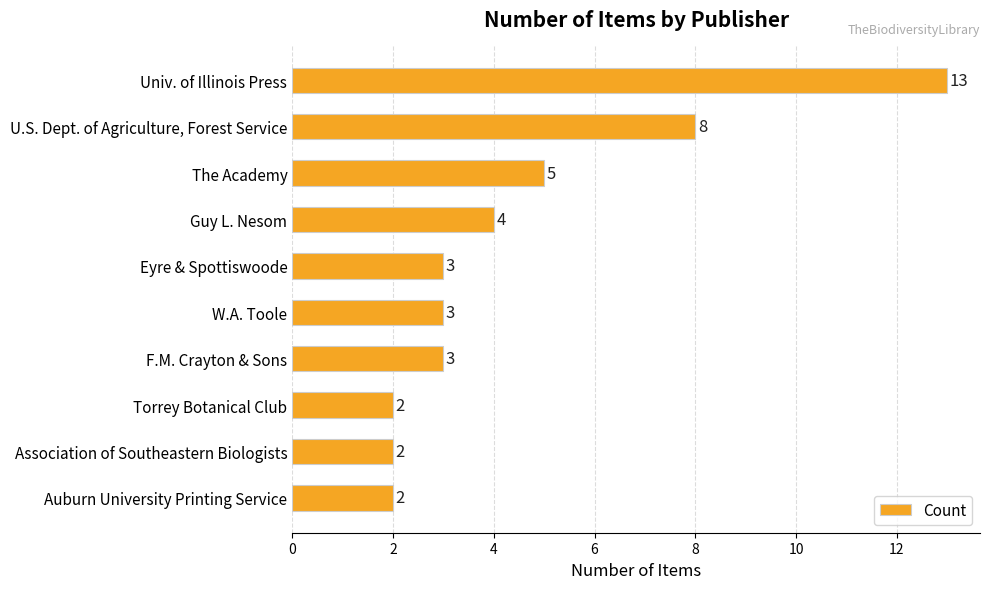

True or false: the data shows 2 at Association of Southeastern Biologists.

True